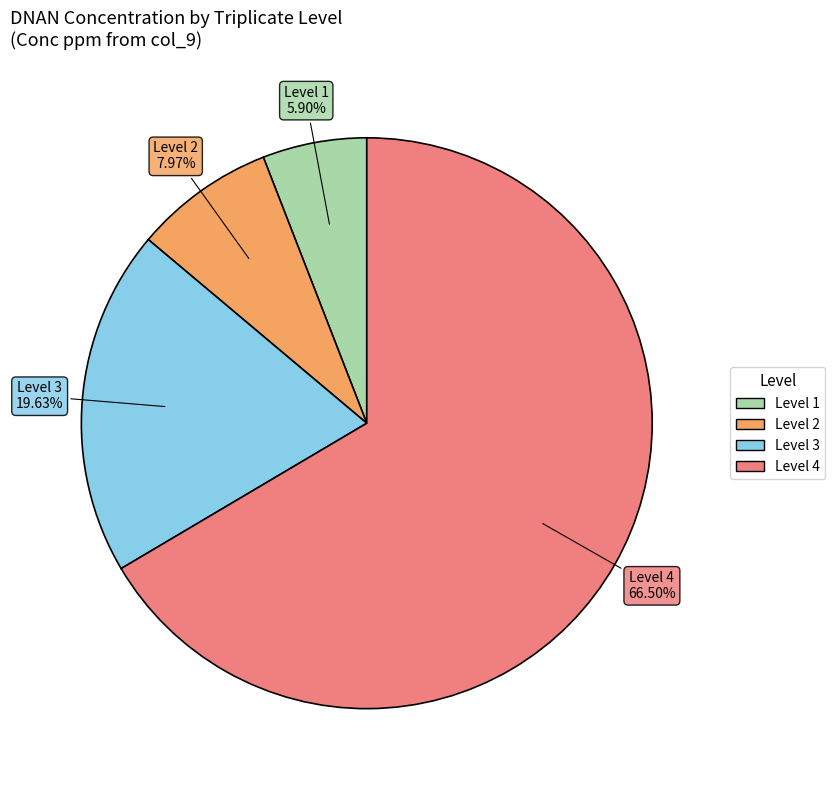

The Level 3 slice represents 27% of the pie. True or false?

False